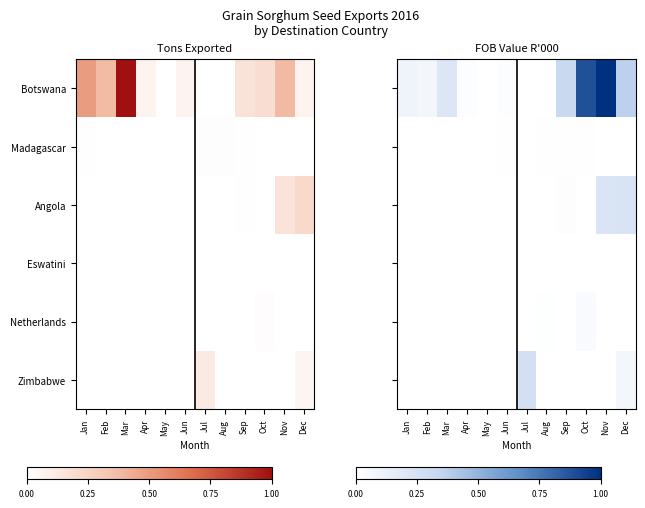

How many data points in Zimbabwe are above 0?

2